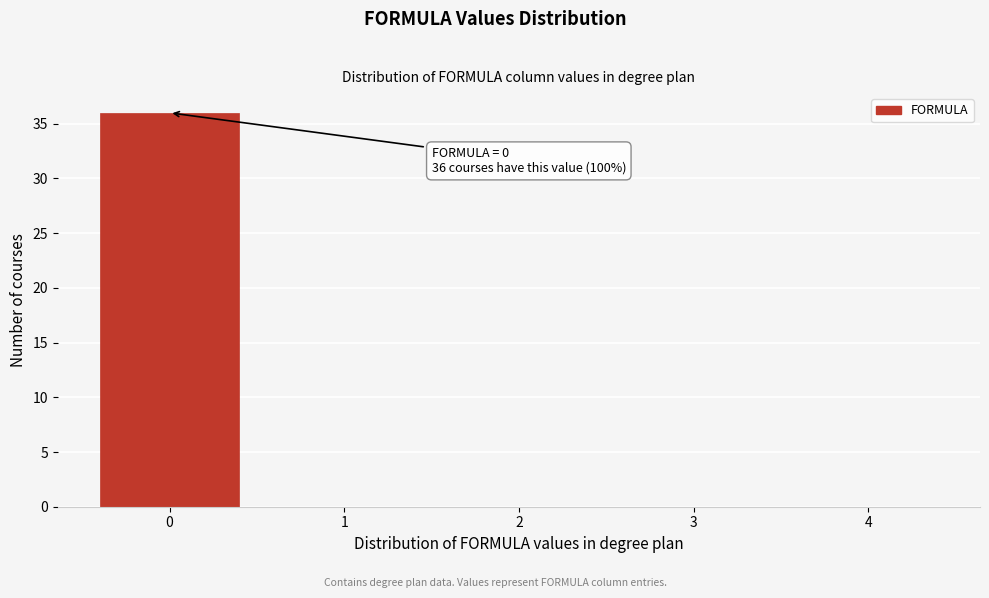

Which range on the x-axis has the tallest bar?

-0.5 to 0.5